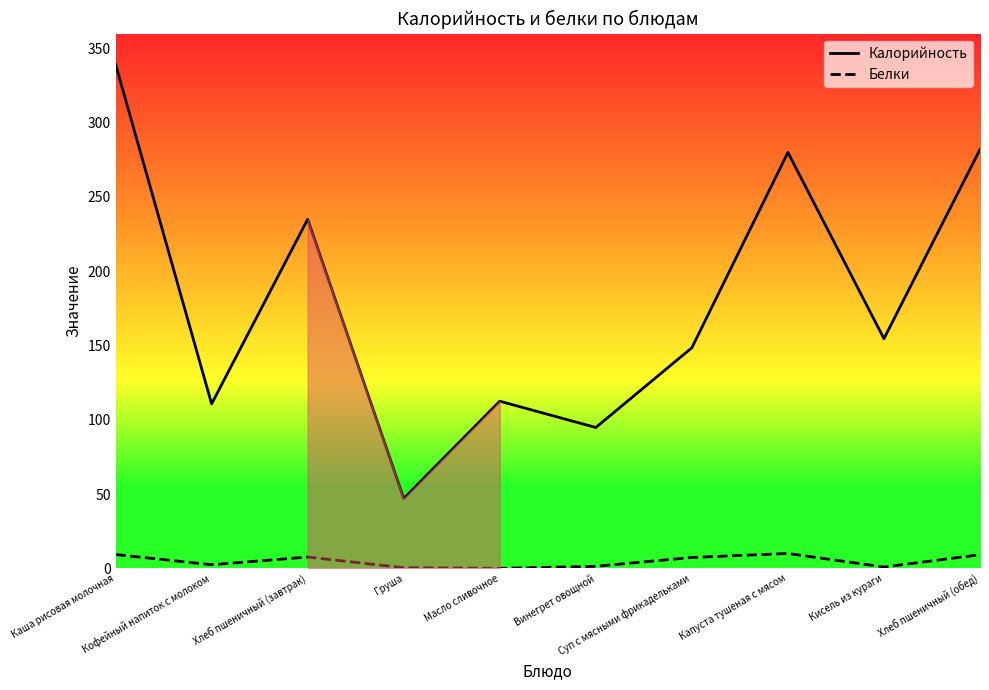

What is the label of the 5th point from the right?

Винегрет овощной